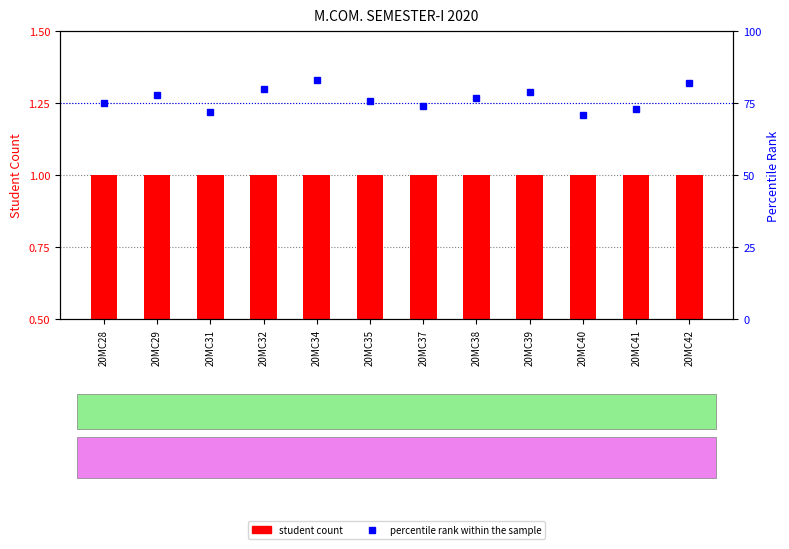

Rank the series at 20MC40 from highest to lowest value.

percentile rank within the sample, student count